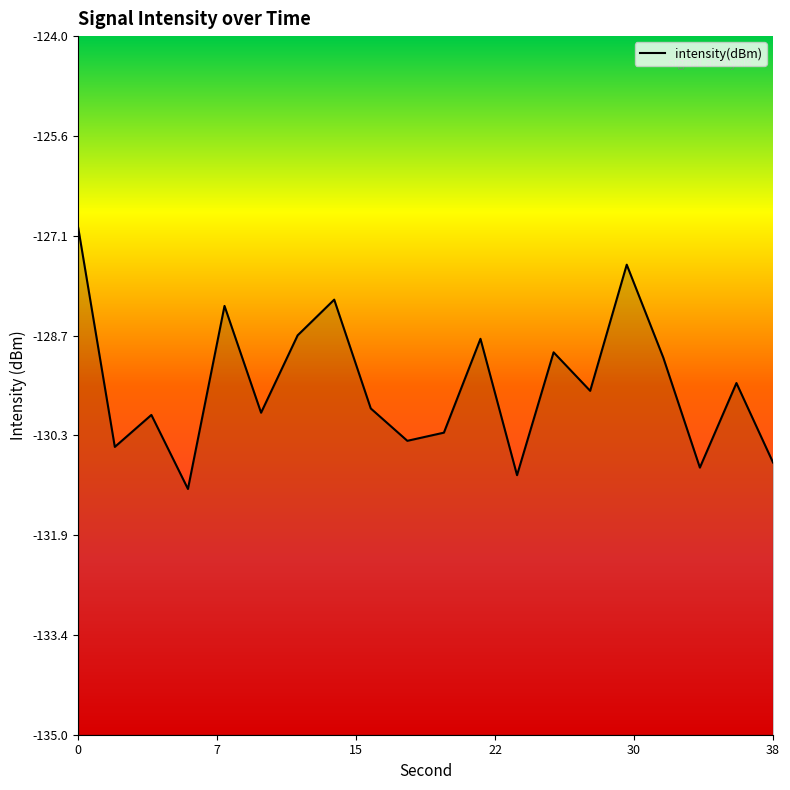

How many points are higher than both their immediate neighbors (excluding endpoints)?

7